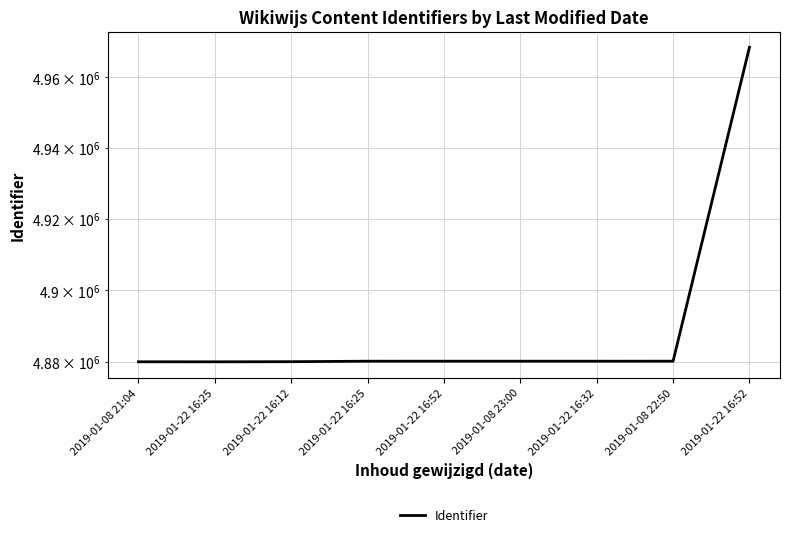

Which has a higher value, 2019-01-22 16:32 or 2019-01-08 23:00?

2019-01-22 16:32